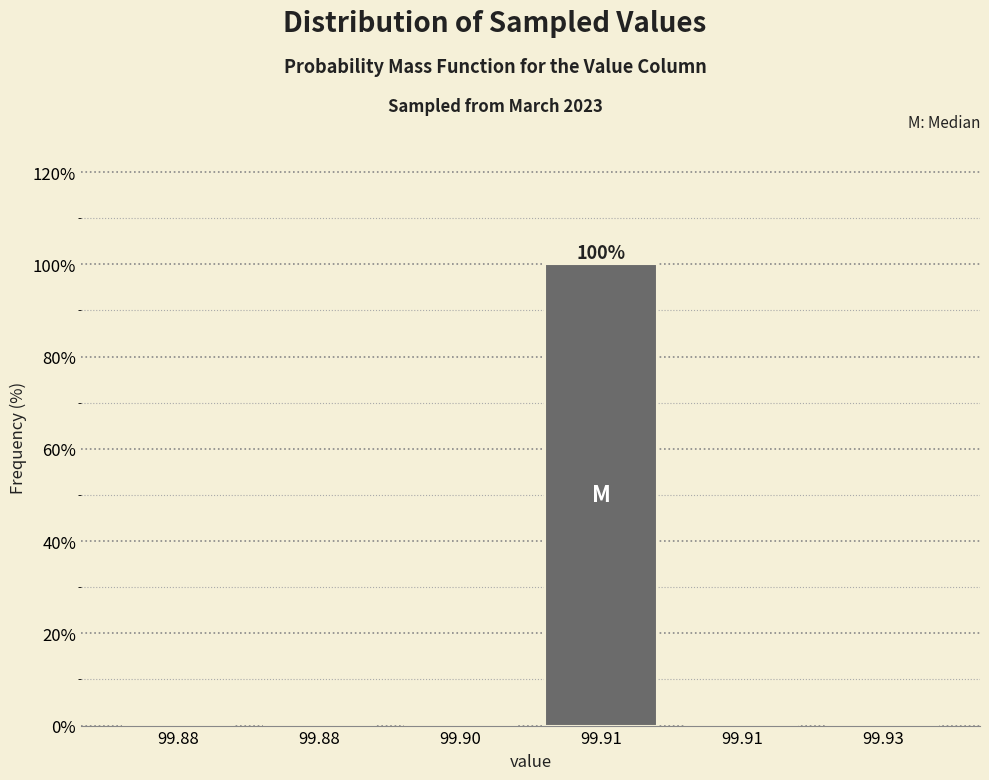

Count the number of data series in this chart.

1